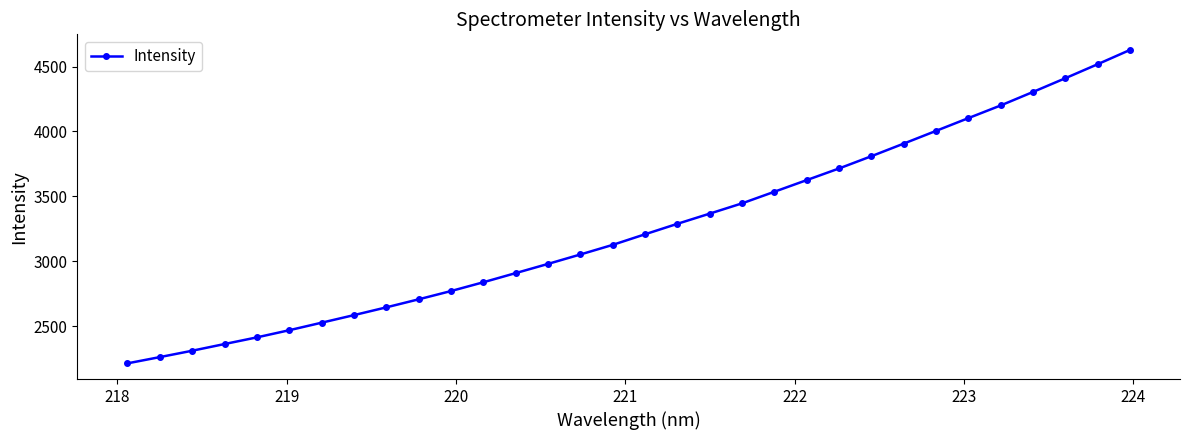

What is the average value?

3258.0